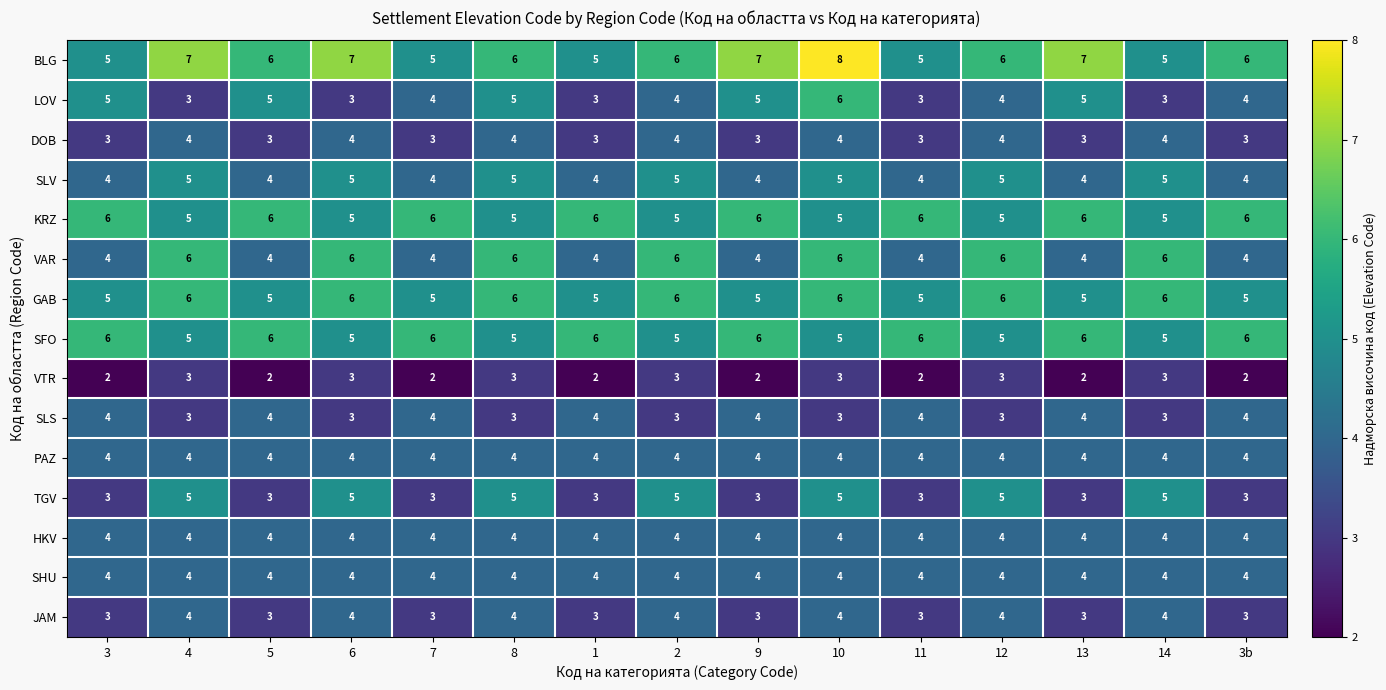

What is the maximum value for LOV?

6